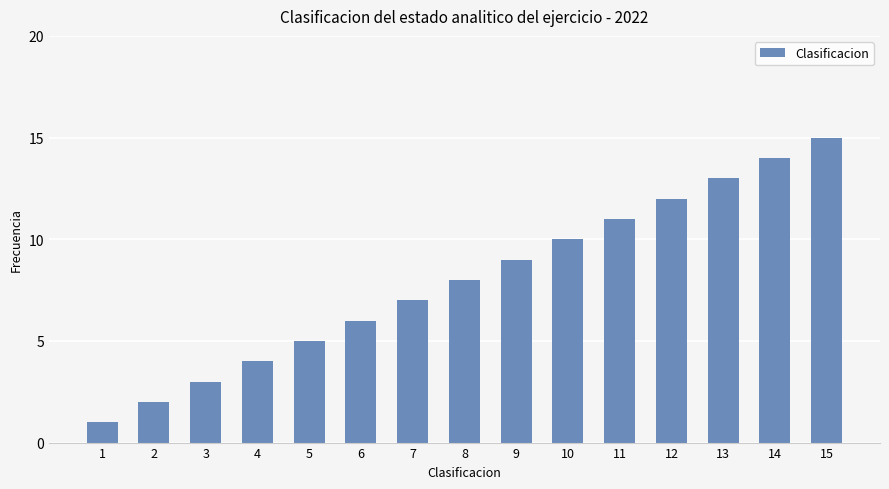

The chart shows a value of 14 at 14. True or false?

True